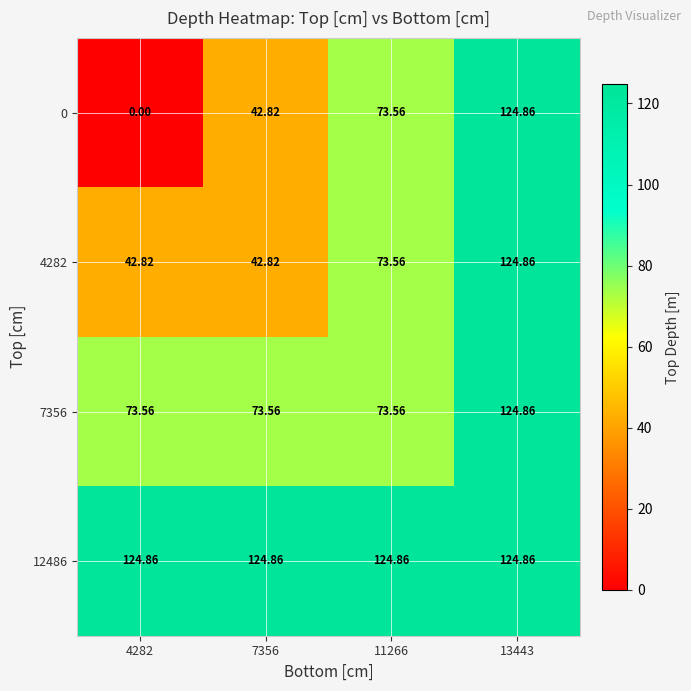

Is the value of 0 at 7356 greater than the value of 12486 at 13443?

No